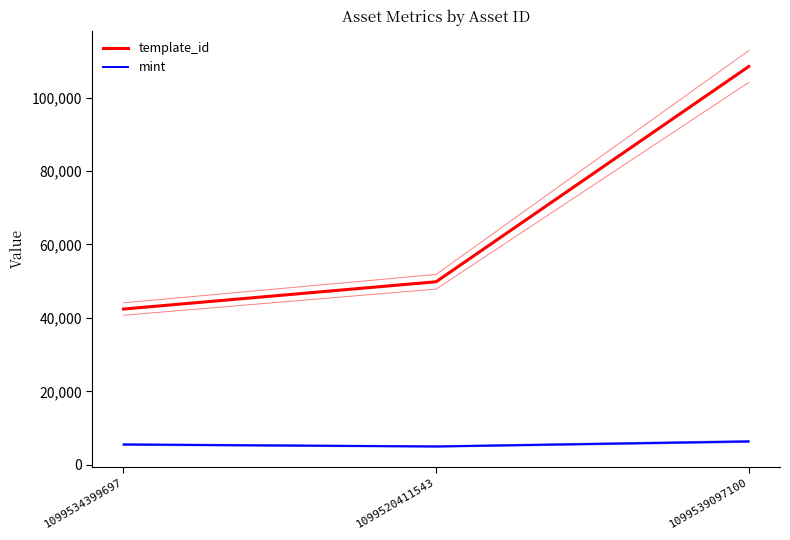

The value of mint at 1099539097100 is 3819. True or false?

False